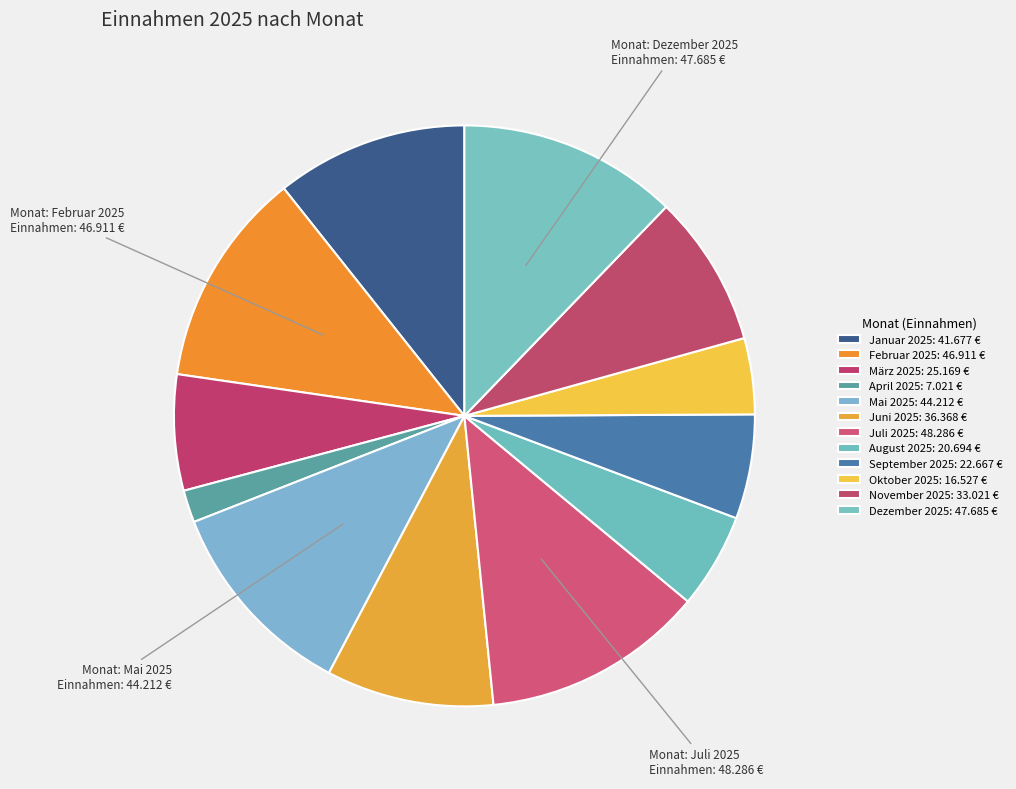

How many slices are in this pie chart?

12